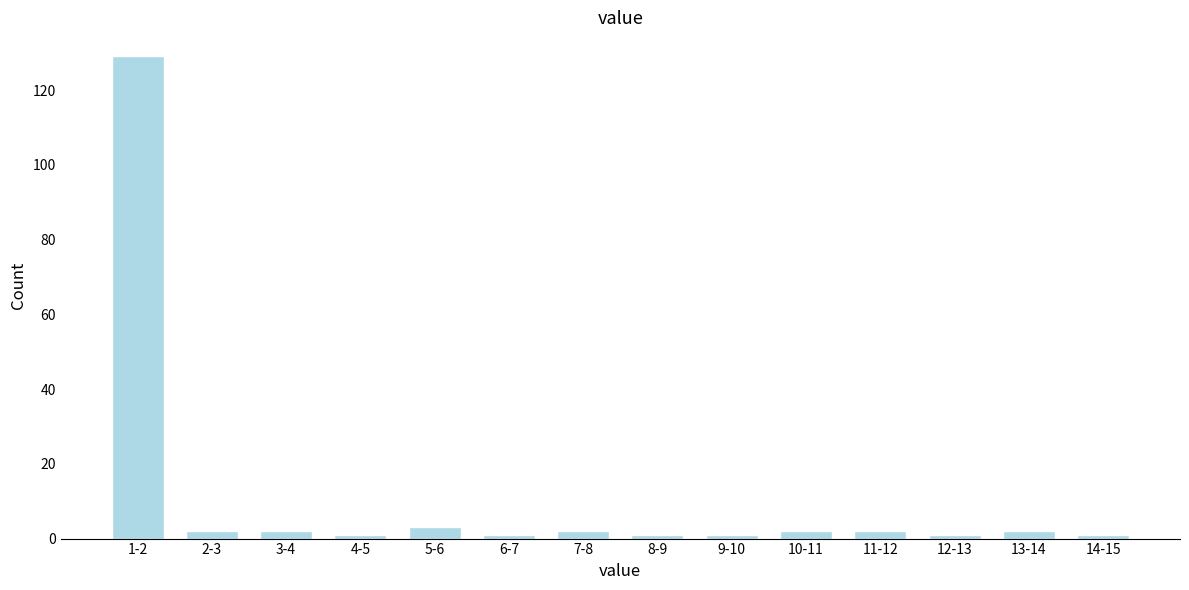

Reading right to left, list all the values displayed in this chart.

14-15=1	13-14=2	12-13=1	11-12=2	10-11=2	9-10=1	8-9=1	7-8=2	6-7=1	5-6=3	4-5=1	3-4=2	2-3=2	1-2=129